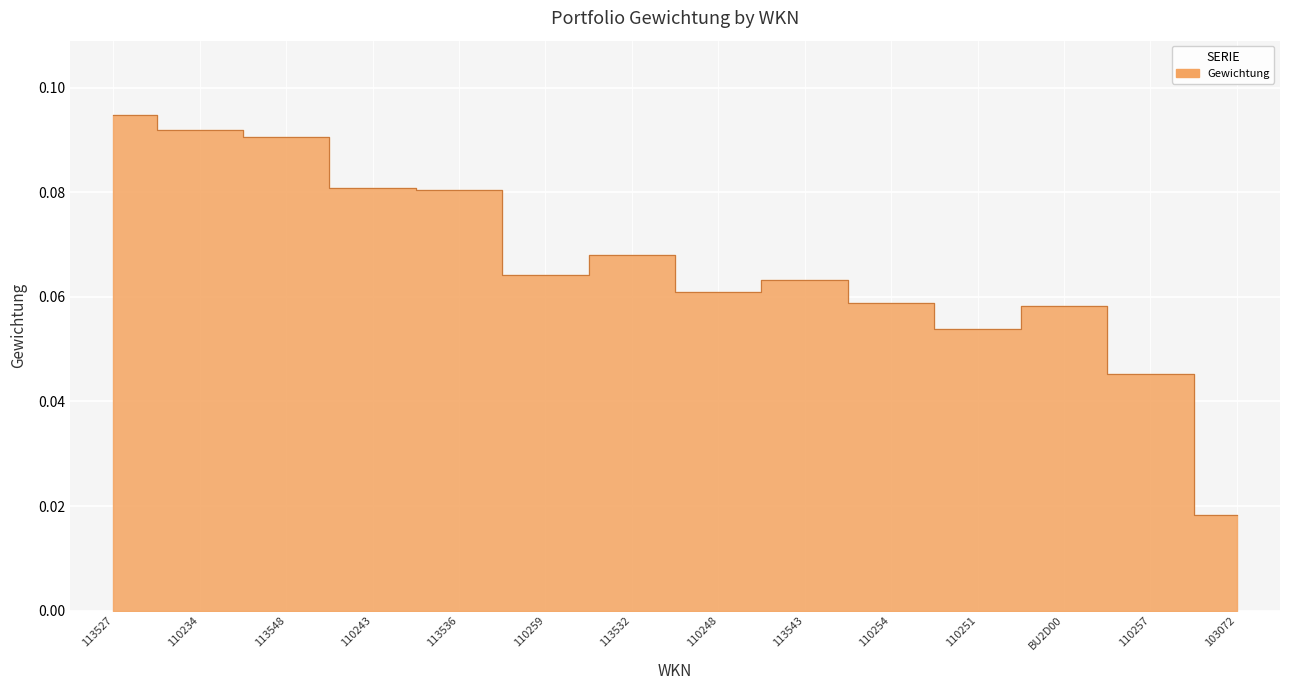

What position from the left is 110251?

11